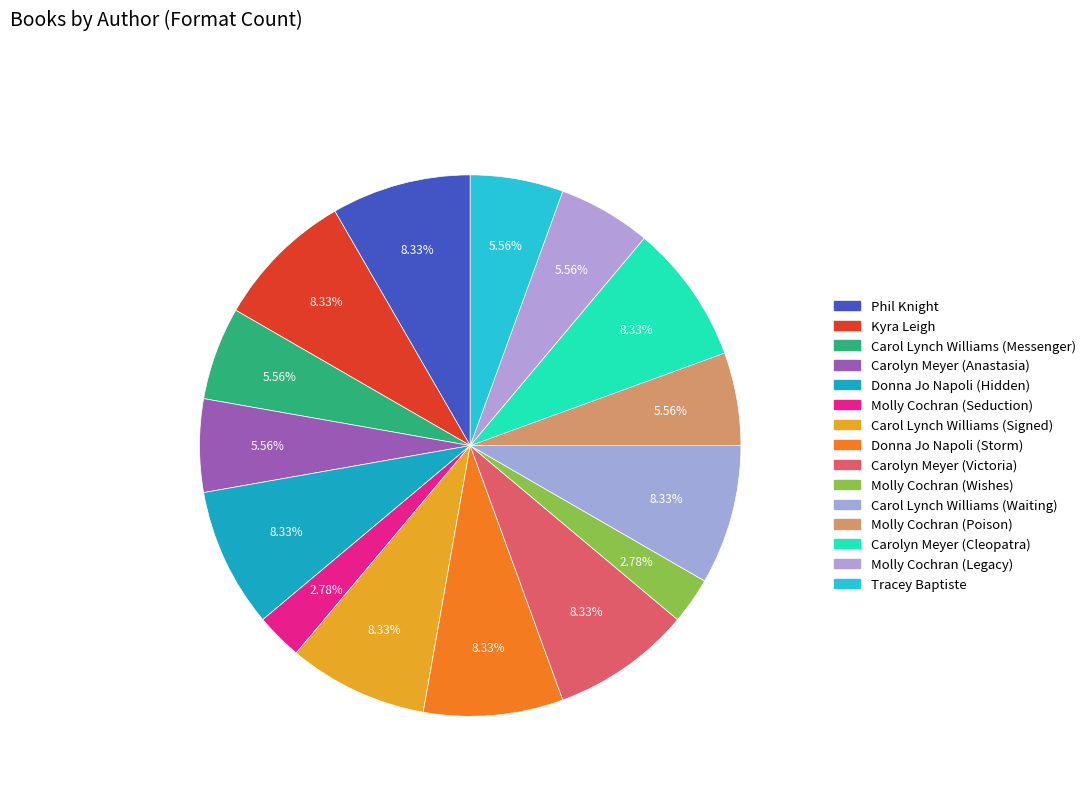

How many segments does this pie chart have?

15